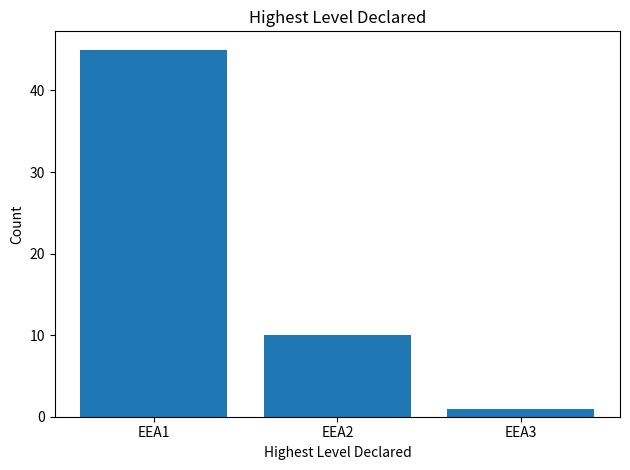

List the labels in order of value, smallest first.

EEA3, EEA2, EEA1